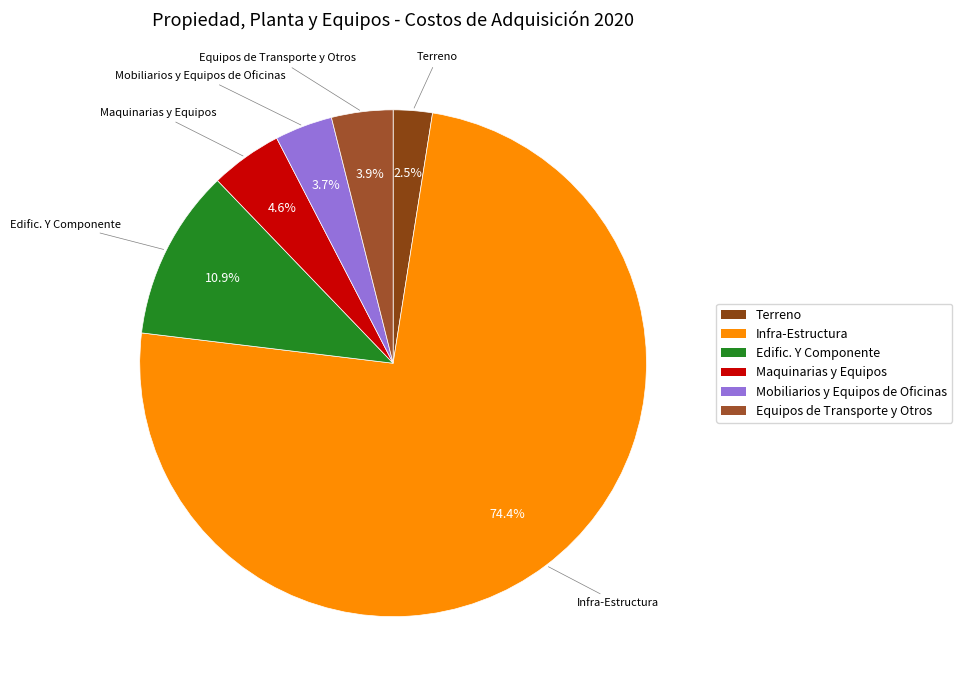

To the nearest percent, what is the difference between the largest and smallest slice percentages?

72%